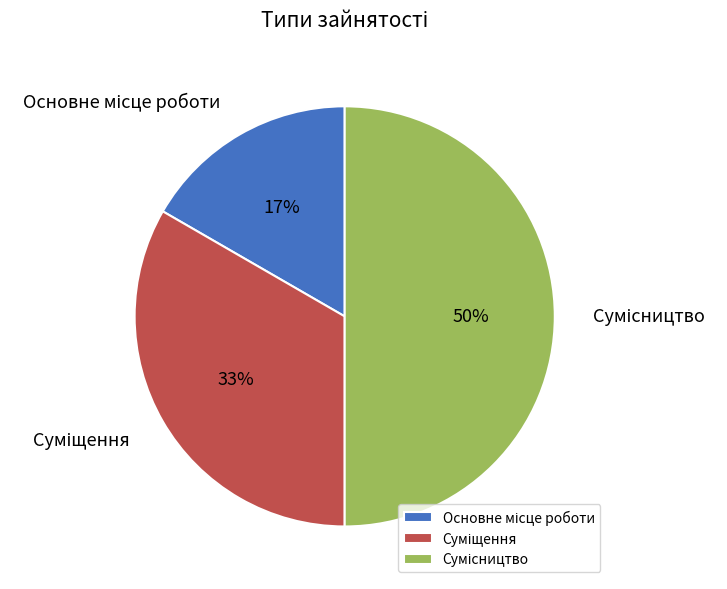

To the nearest percent, what is the difference between the largest and smallest slice percentages?

33%